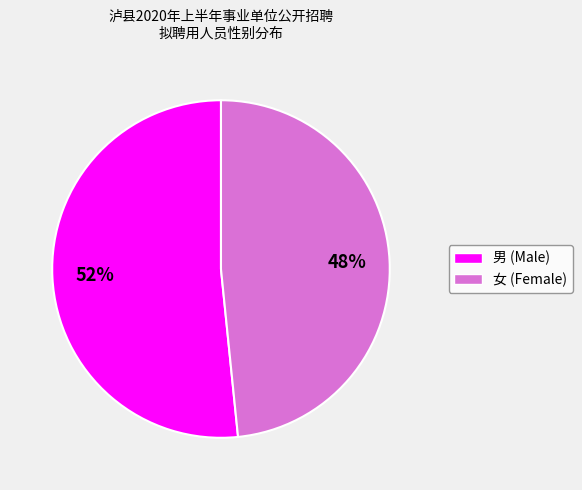

Is it true that 男 is 63% of the pie?

False